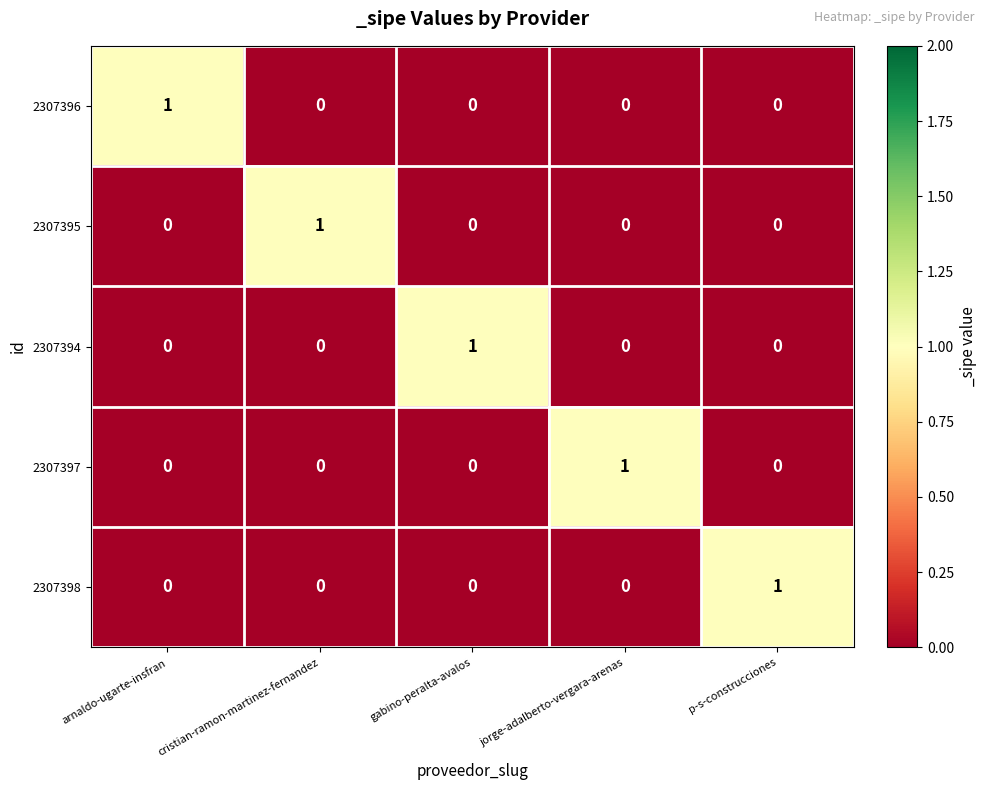

How many 2307395 values are between 0 and 1?

5